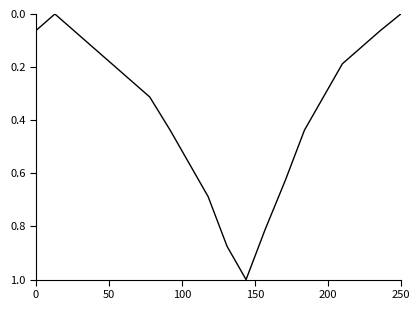

What is the difference between the maximum and minimum values?

1.0